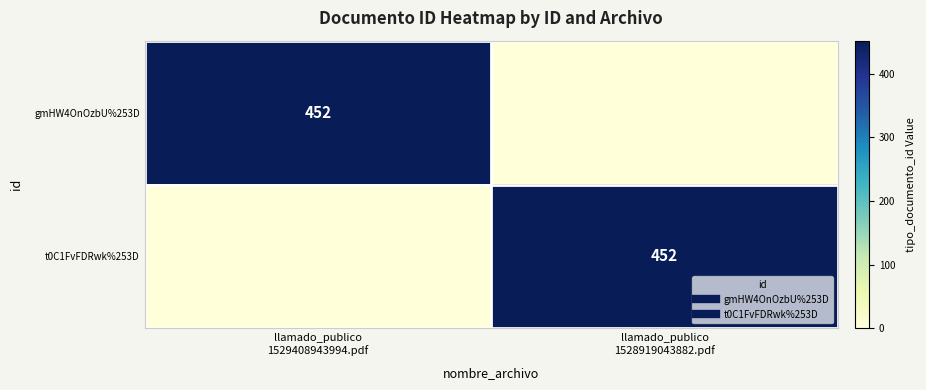

Count the gmHW4OnOzbU%253D values in the range 0 to 452.

2